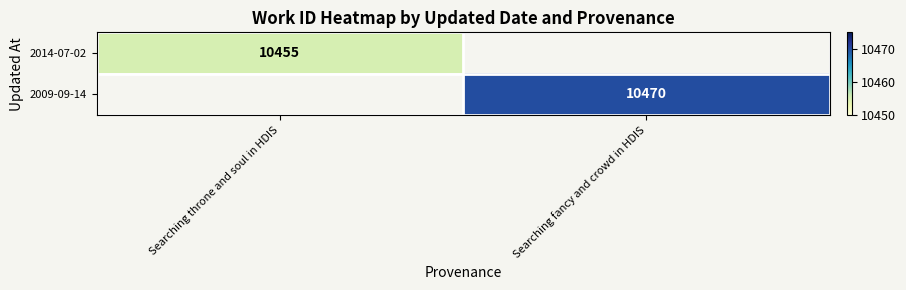

True or false: 2014-07-02 has a value of 10455 at Searching throne and soul in HDIS.

True